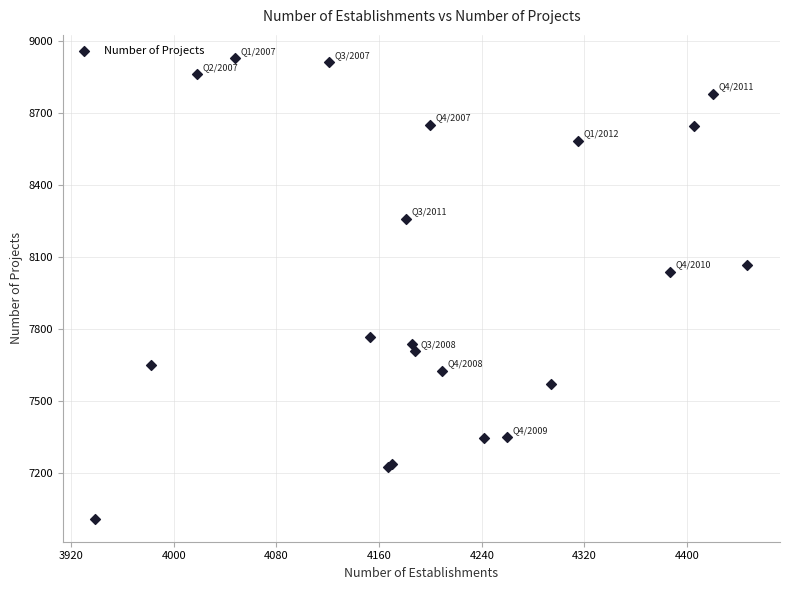

What Y value in the scatter plot is closest to 7969?

8038